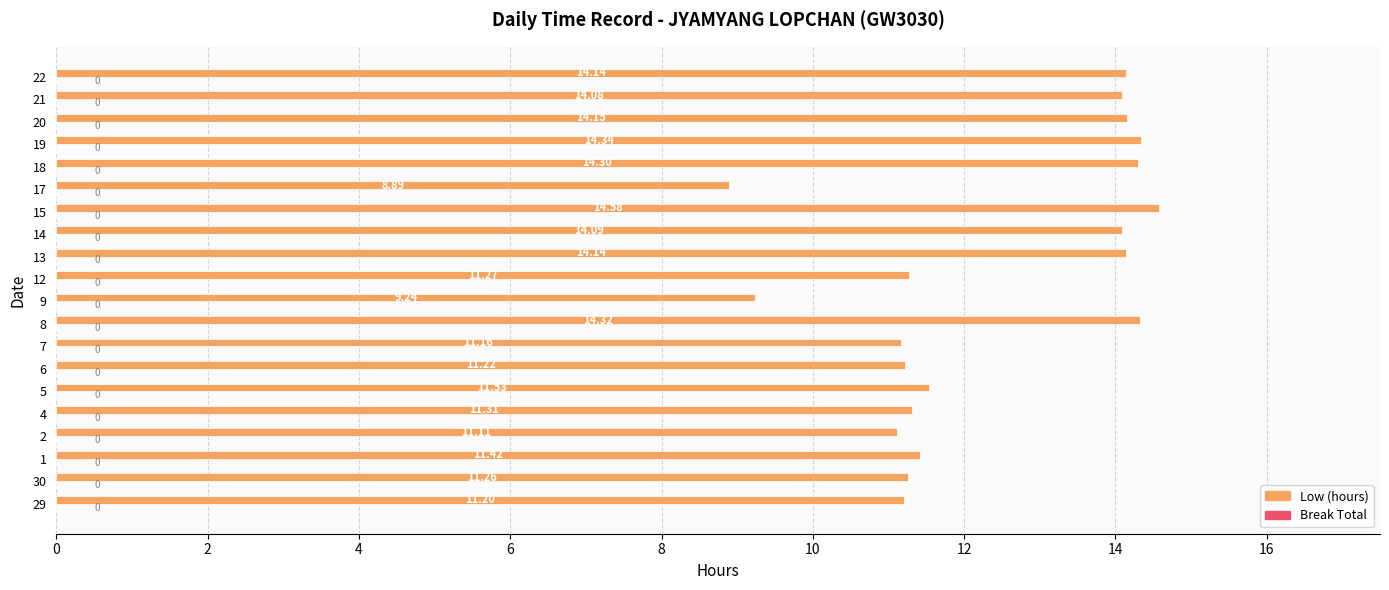

What is the minimum value shown in the chart?

8.9